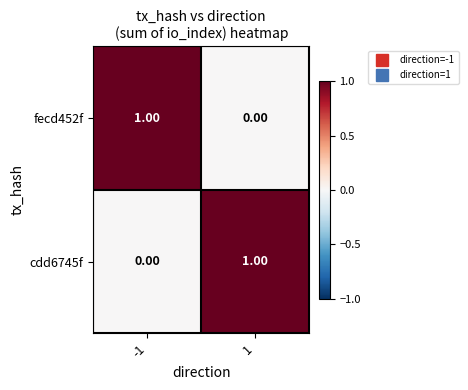

At -1, list the series in order from smallest to largest.

cdd6745f, fecd452f